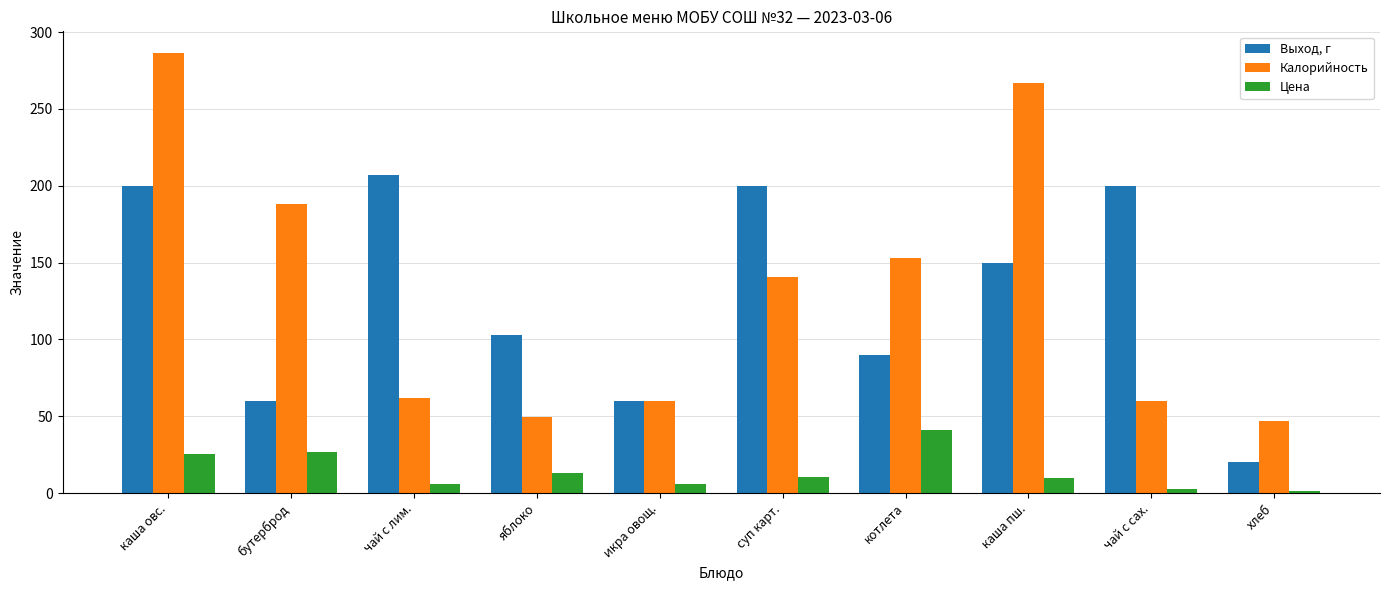

Count the number of categories in the chart.

10